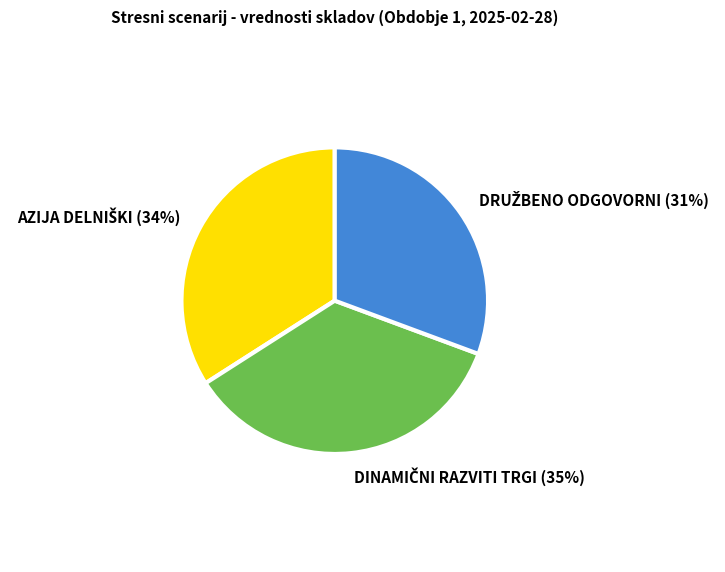

To the nearest percent, what is the average slice percentage?

33%